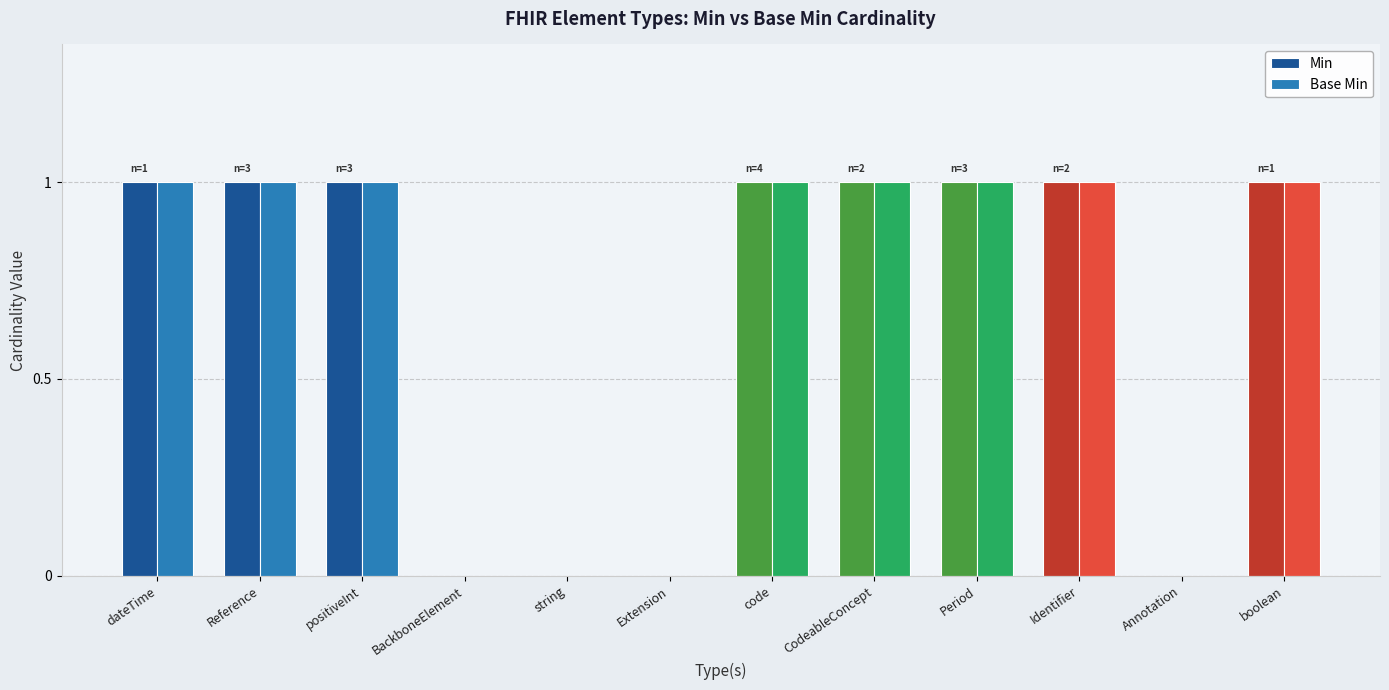

What is the sum of all Base Min values?

8